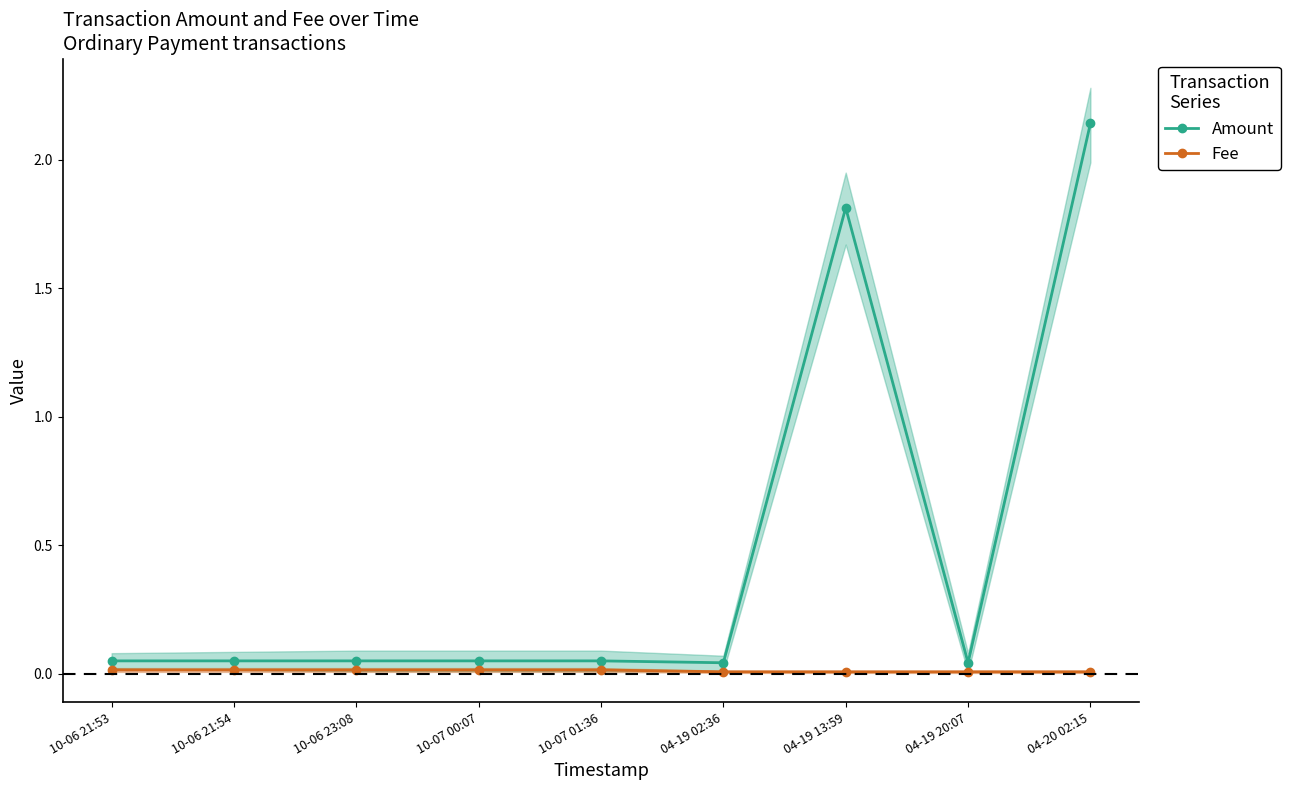

Rank the series by their average value, from highest to lowest.

Amount, Fee